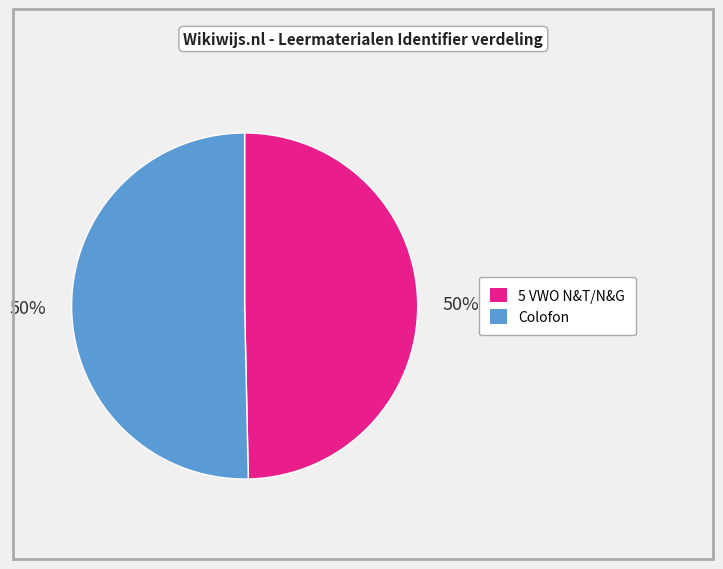

Approximately how many times larger is the value at 5 VWO N&T/N&G compared to Colofon?

1.0